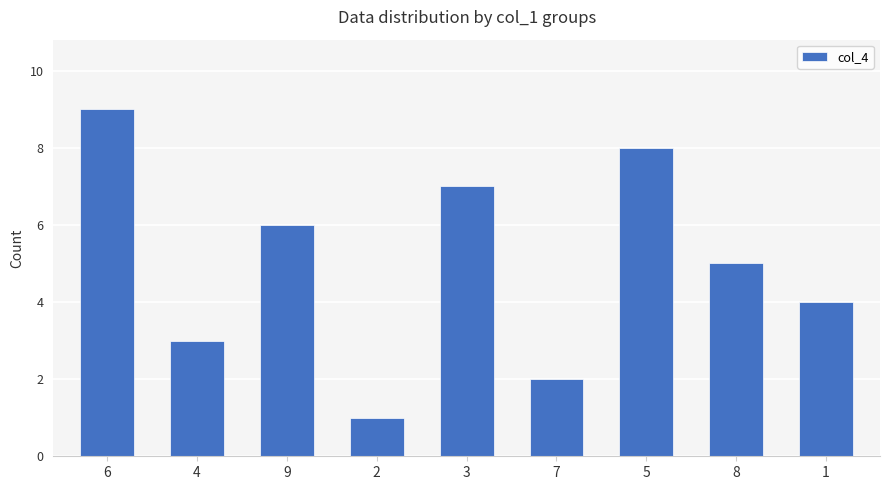

Approximately how many times larger is the value at 5 compared to 9?

1.3